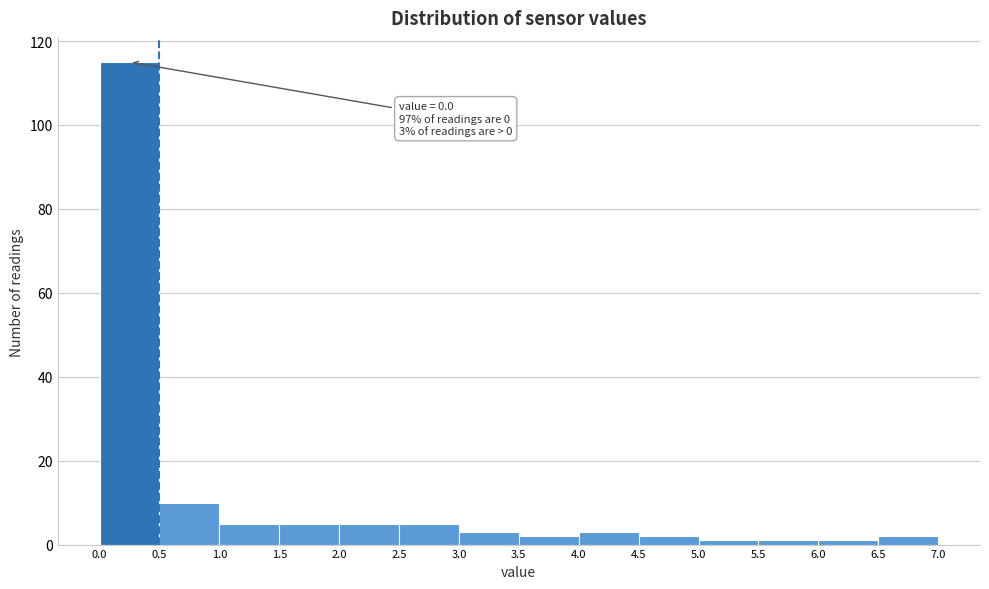

Over which range of the x-axis is the bar tallest?

0.0 to 0.5